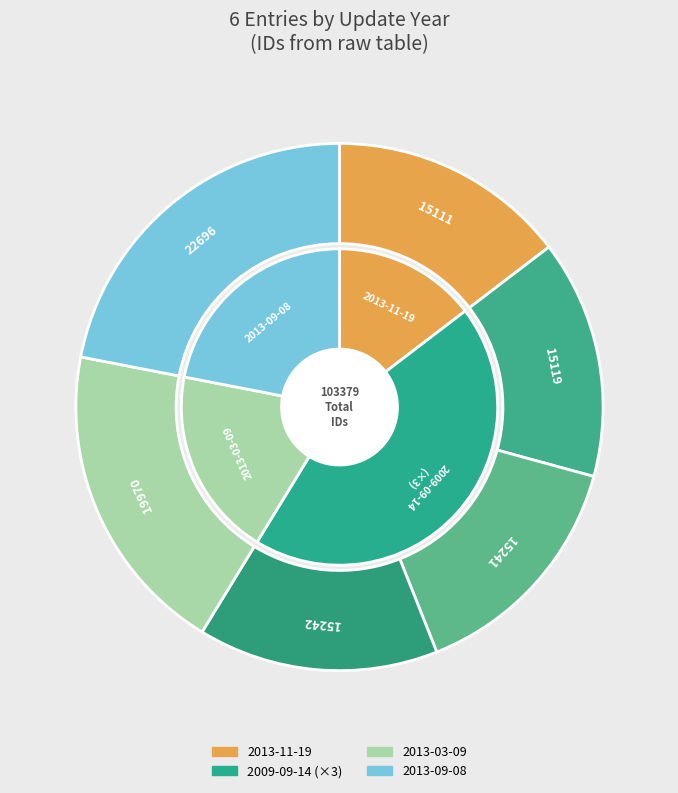

What is the ratio of the value at 2009-09-14 to the value at 2009-09-14?

1.0